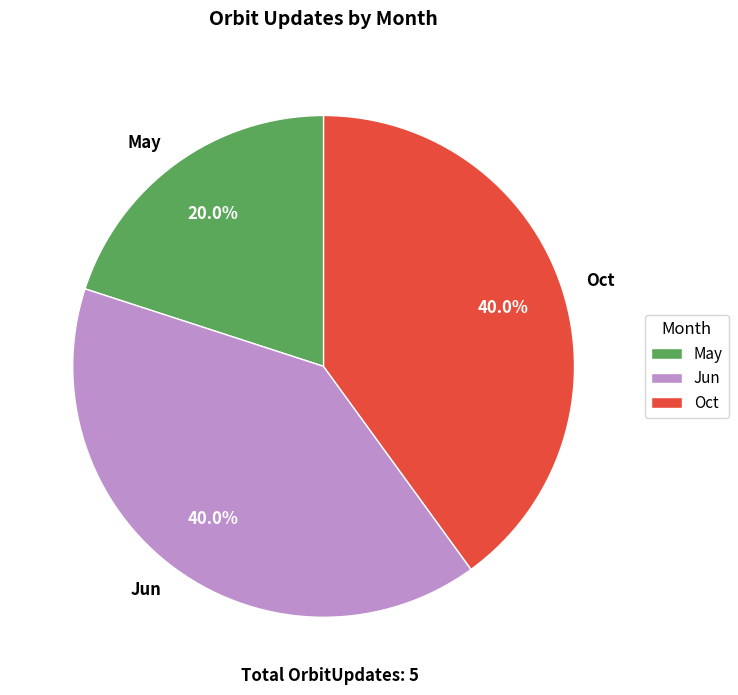

Count the number of slices in the pie.

3